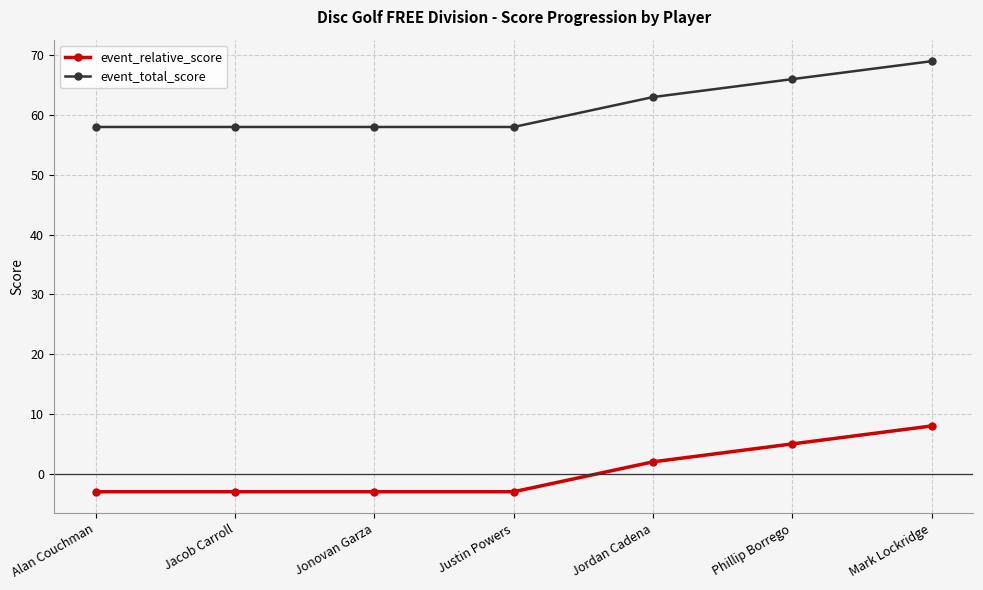

What is the sum of the event_total_score values at Jordan Cadena and Mark Lockridge?

132